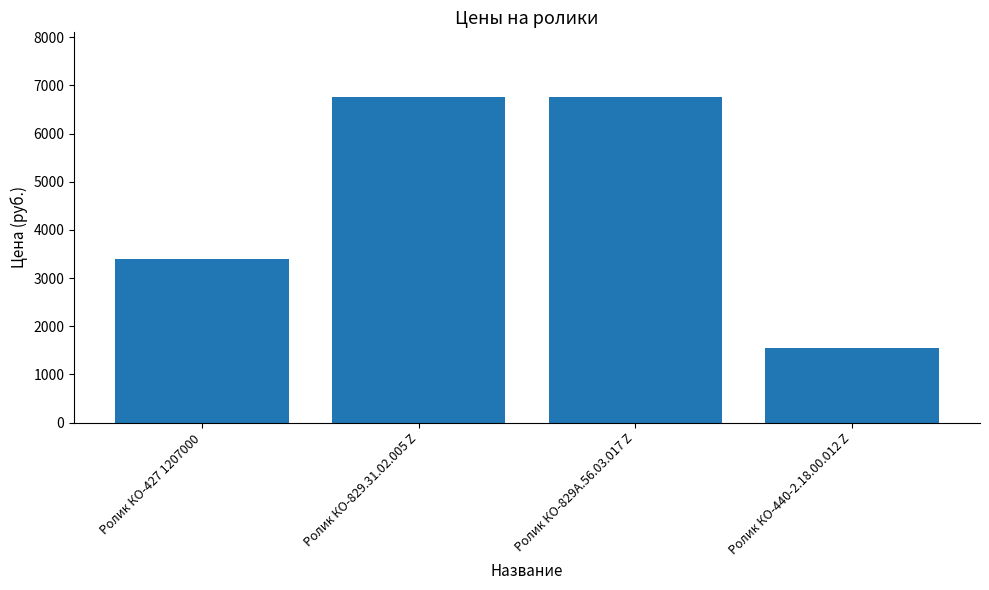

What is the sum of the values at Ролик КО-829А.56.03.017 Z and Ролик КО-427 1207000?

10150